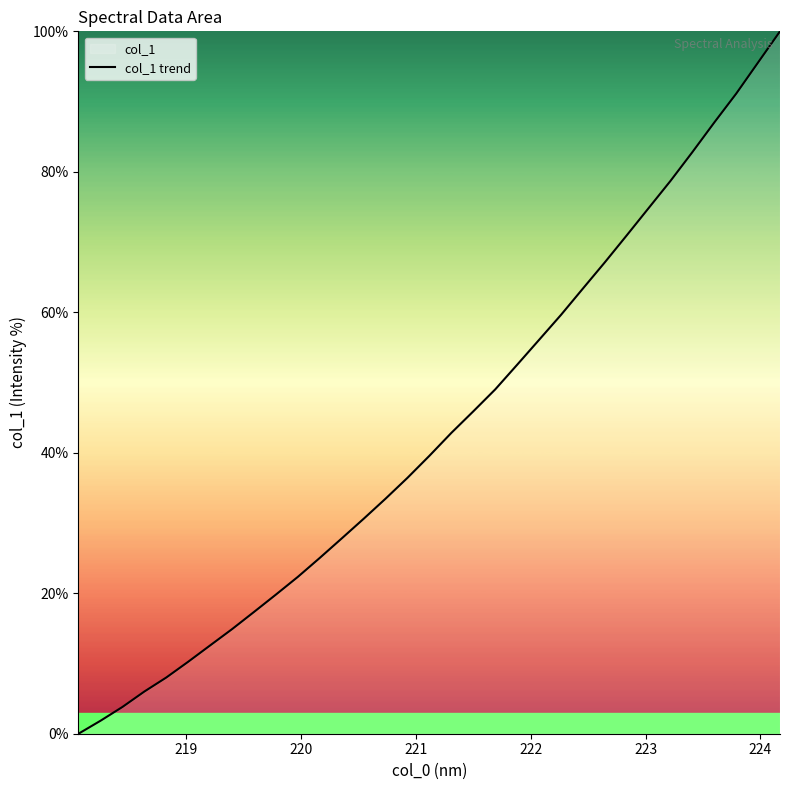

What is the difference between the maximum and minimum values?

100.0